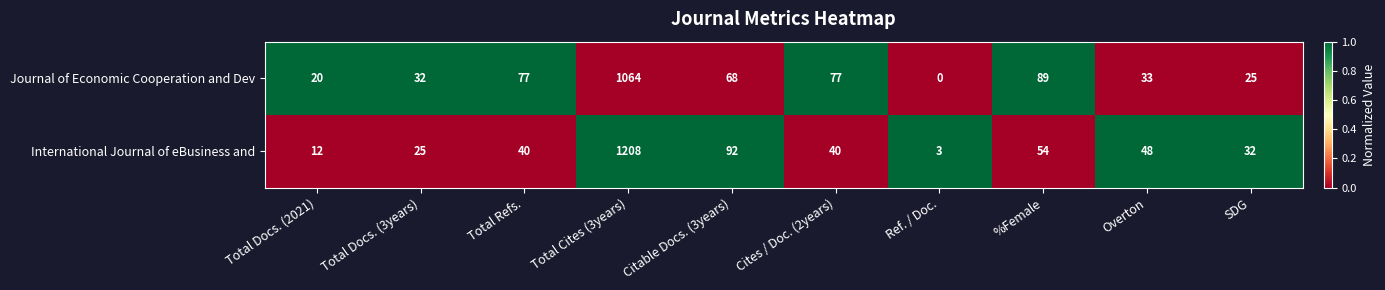

Reading left to right, transcribe all the data shown in this chart.

Journal of Economic Cooperation and Dev: Total Docs. (2021)=20	Total Docs. (3years)=32	Total Refs.=77	Total Cites (3years)=1064	Citable Docs. (3years)=68	Cites / Doc. (2years)=77	Ref. / Doc.=0	%Female=89	Overton=33	SDG=25
International Journal of eBusiness and: Total Docs. (2021)=12	Total Docs. (3years)=25	Total Refs.=40	Total Cites (3years)=1208	Citable Docs. (3years)=92	Cites / Doc. (2years)=40	Ref. / Doc.=3	%Female=54	Overton=48	SDG=32